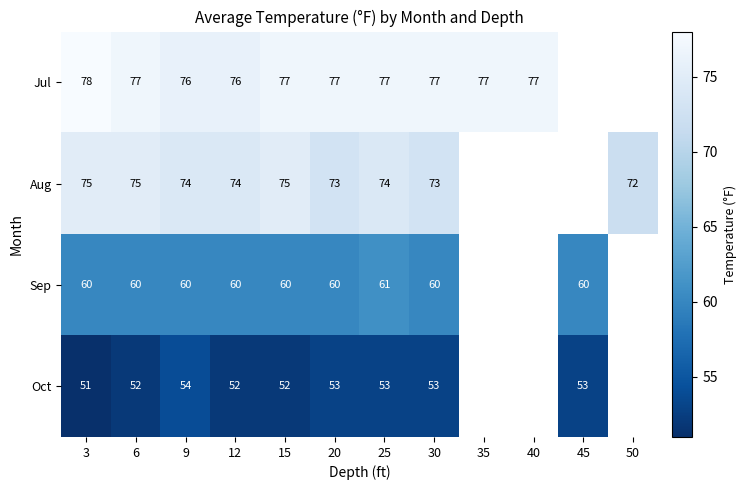

What is the total value across all series at 25?

265